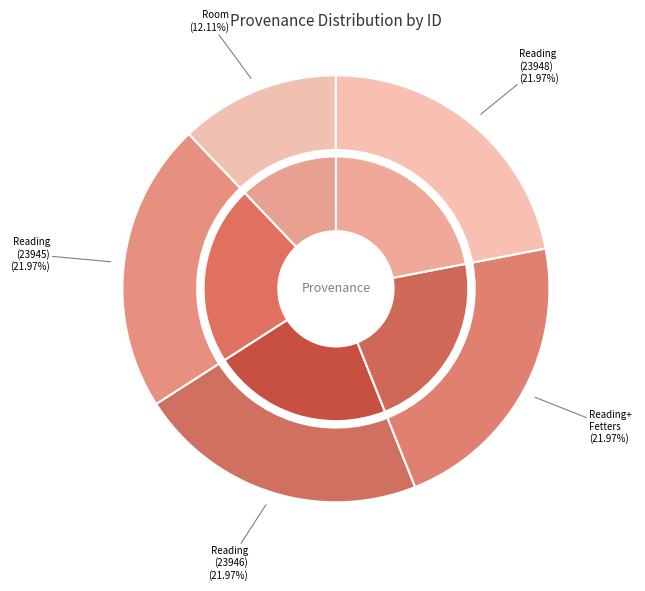

How many slices are in this pie chart?

5